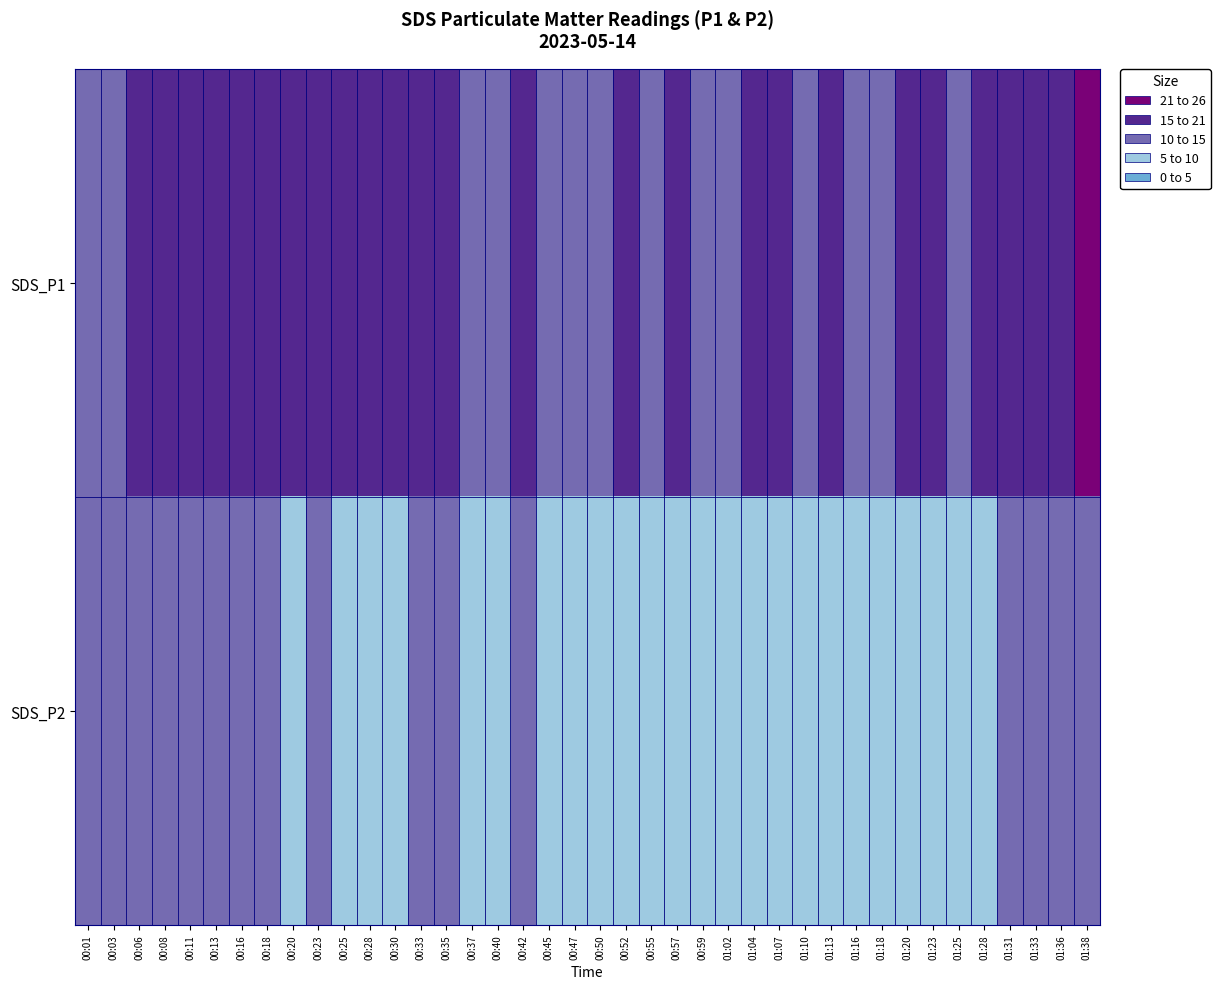

What is the maximum value shown in the chart?

23.1